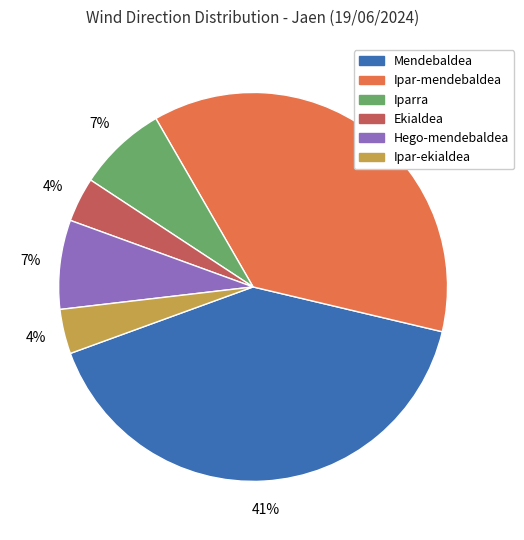

Combined, do Ipar-mendebaldea and Iparra account for over 50%?

No